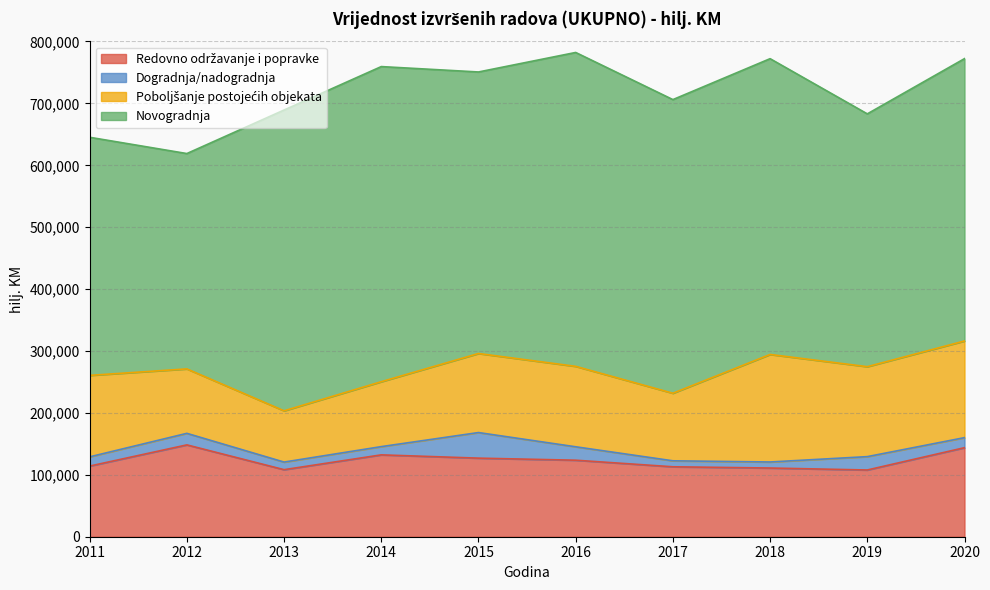

What are all the series names shown in the legend?

Redovno održavanje i popravke, Dogradnja/nadogradnja, Poboljšanje postojećih objekata, Novogradnja